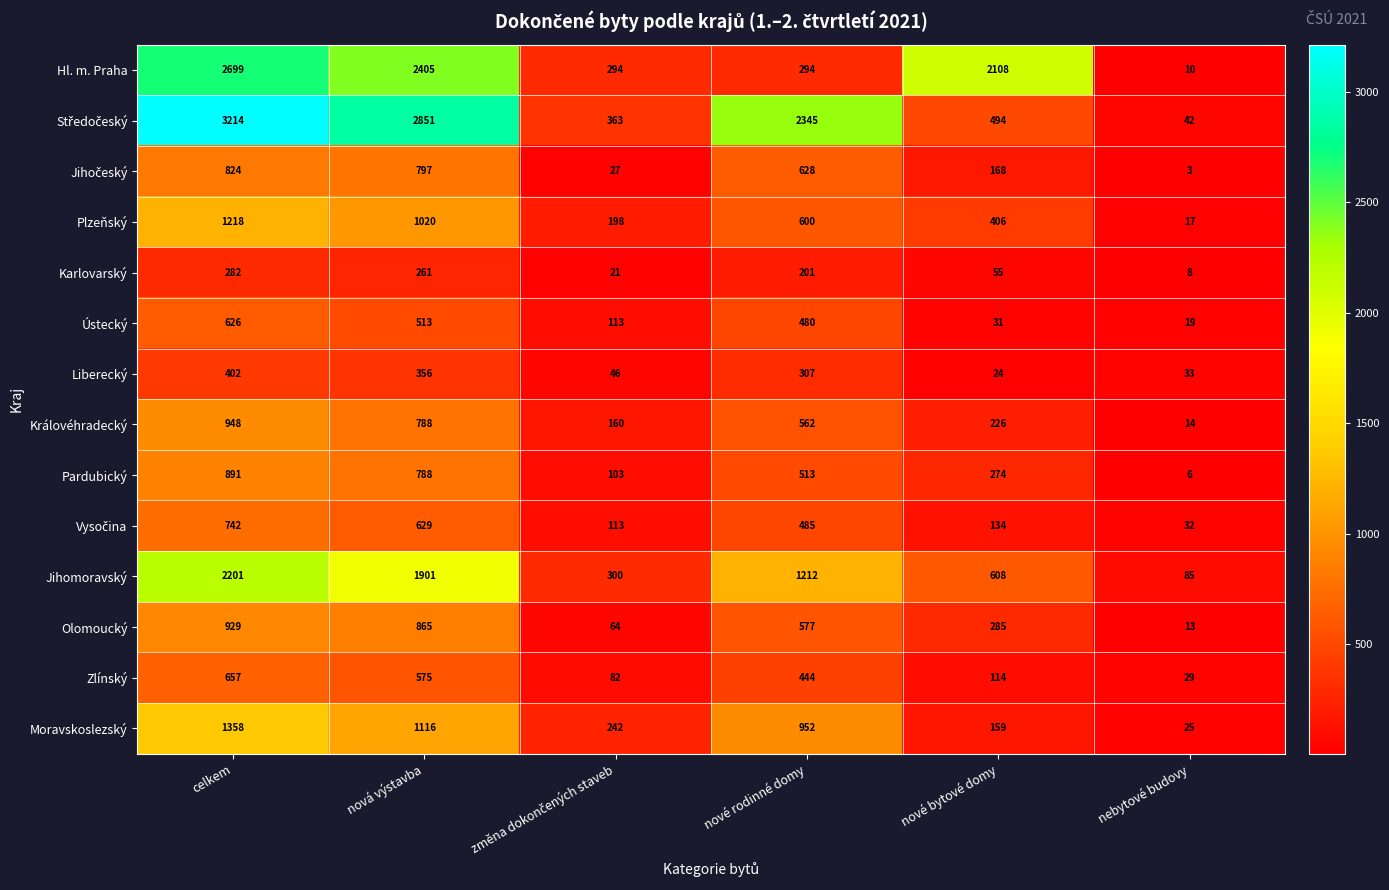

What value does the Zlínský series have at nová výstavba, to the nearest 50?

600